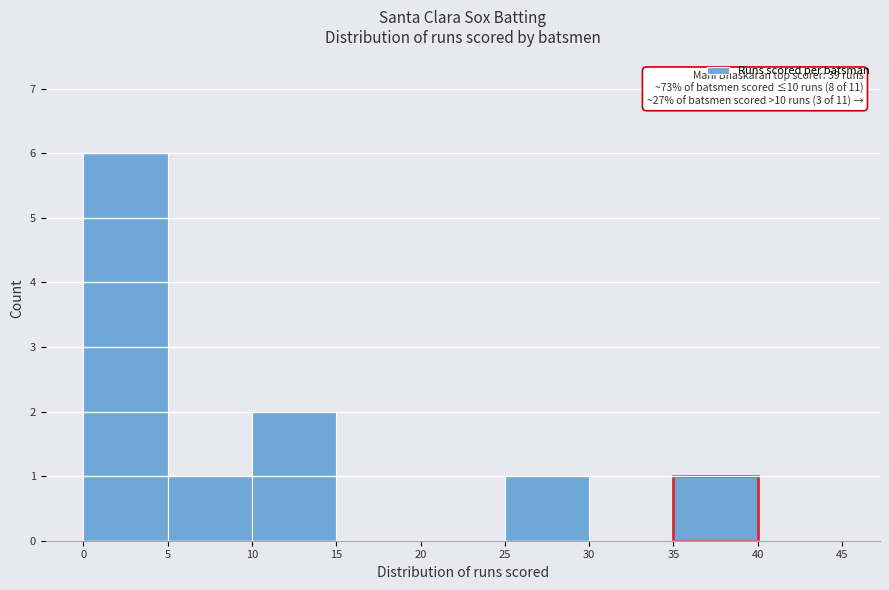

Which range on the x-axis has the tallest bar?

0 to 5